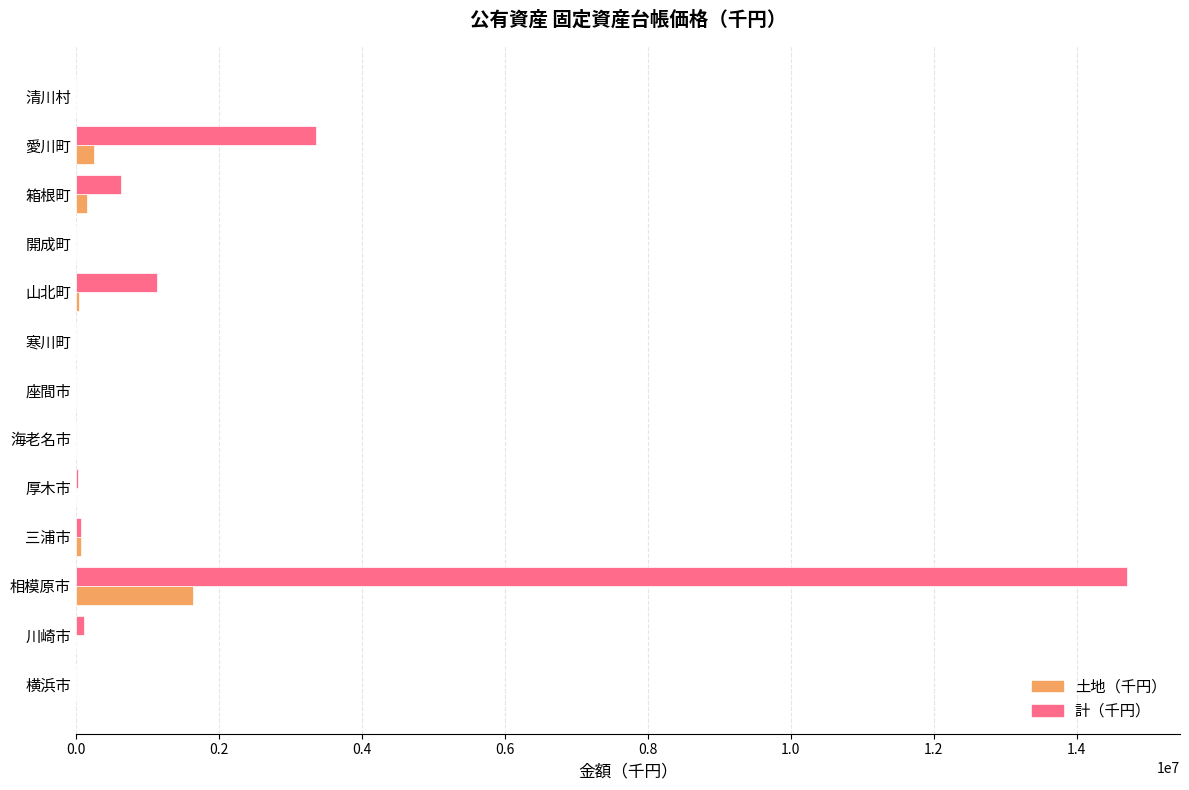

At which category is the sum across all series the highest?

相模原市